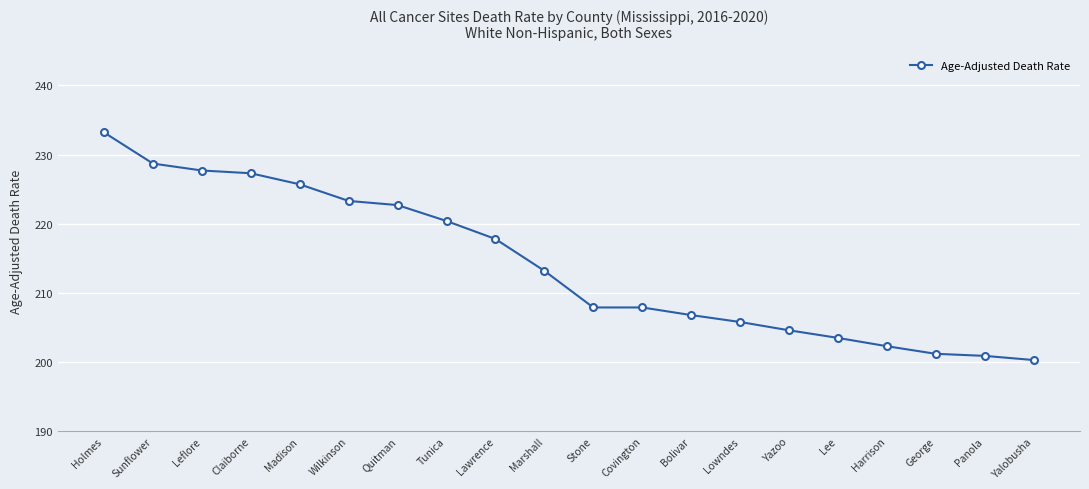

What is the value of the 18th point from the left?

201.2